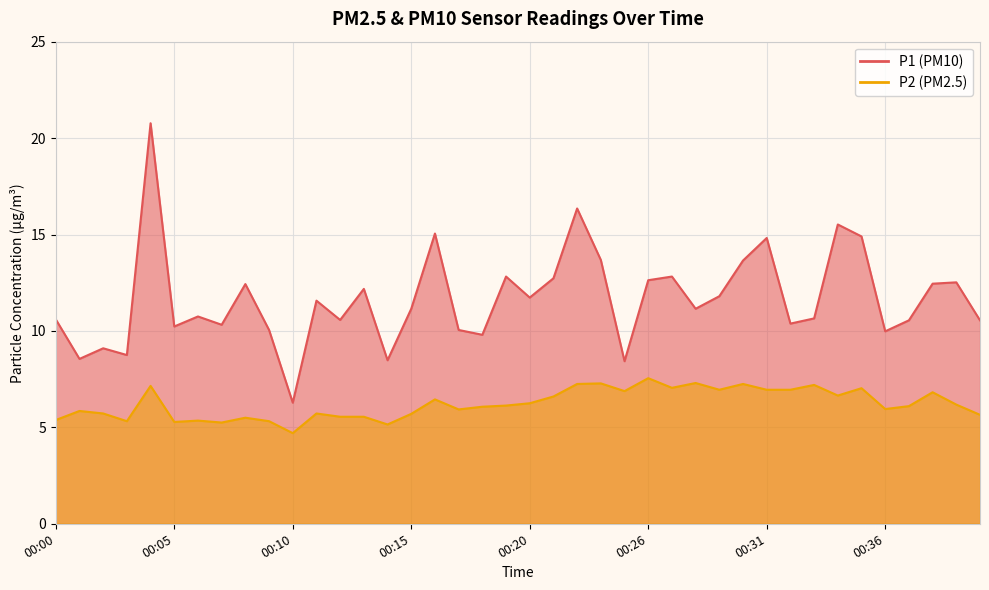

True or false: P1 and P2 intersect in this chart.

False